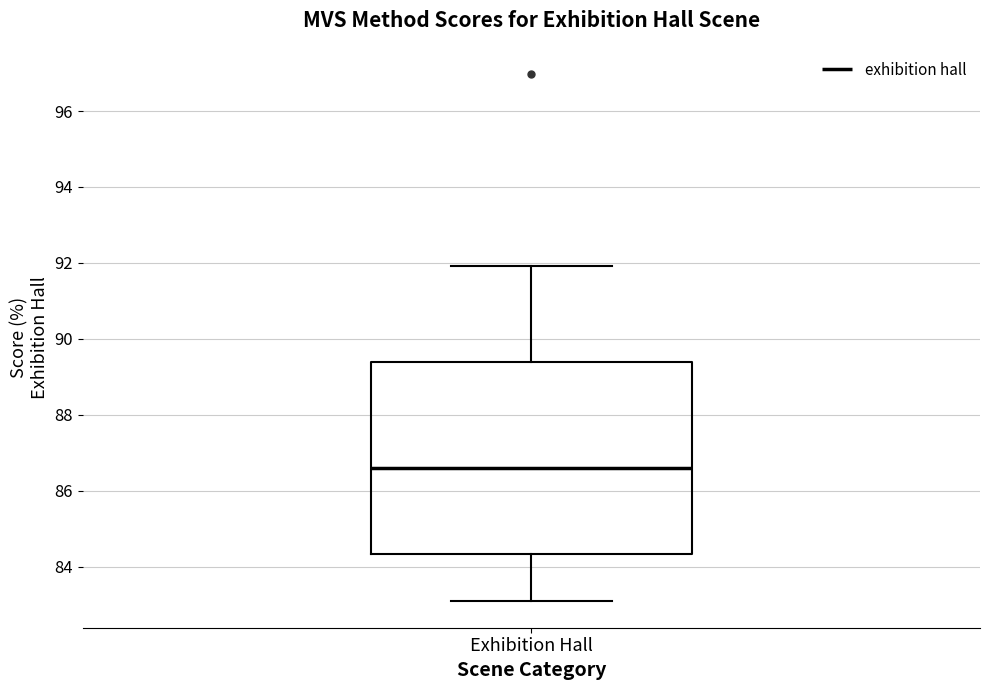

Read this box plot against the y-axis: the position of the median line, the range covered by the box, and the ends of both whiskers. The values are not printed on the chart, so give them approximately, as read against the axis.

median 86.6, box 84.4 to 89.4, whiskers 83.0 to 92.0